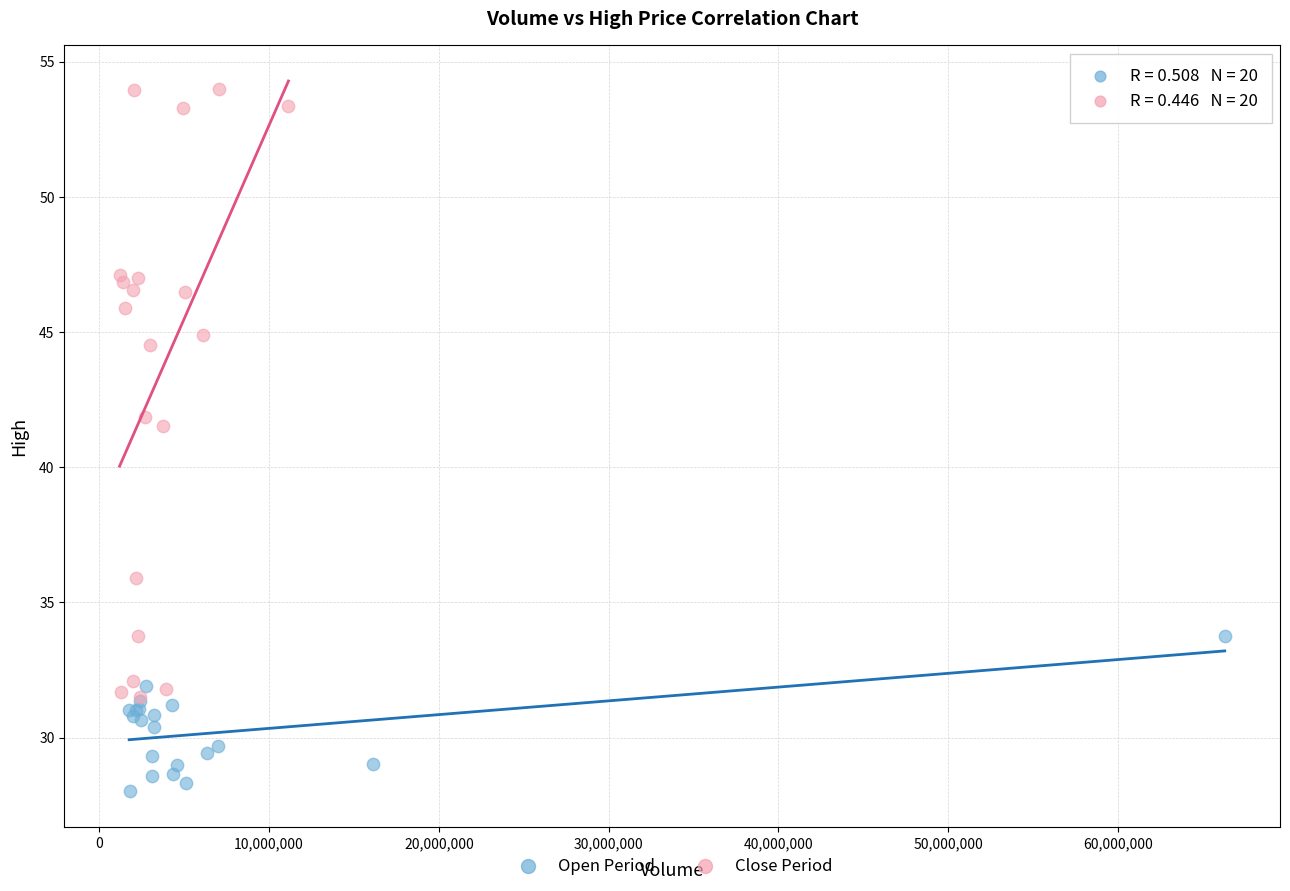

Which series reaches the minimum Y coordinate?

Open Period